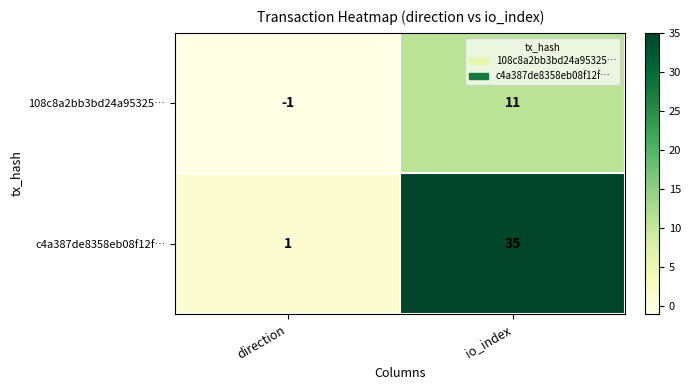

Which series changed the most between direction and io_index?

c4a387de8358eb08f12f…